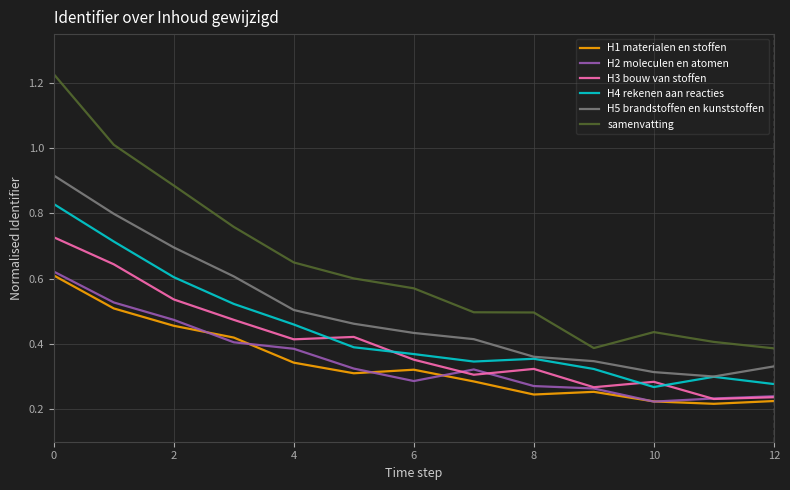

Which series has the largest total across all categories?

samenvatting